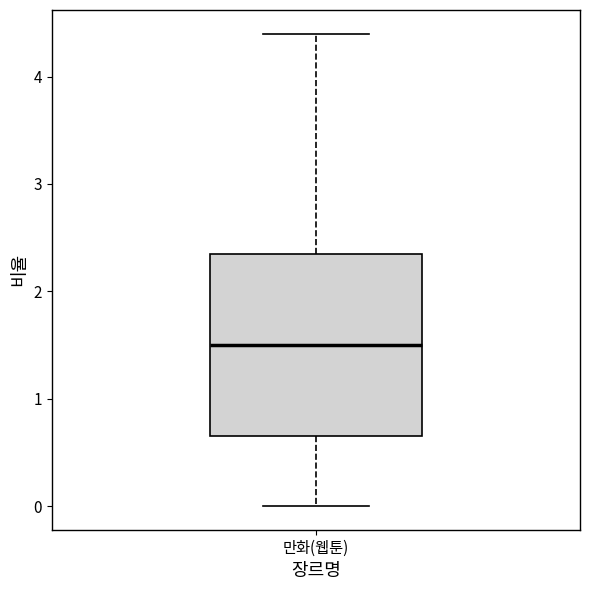

Read this box plot against the y-axis: the position of the median line, the range covered by the box, and the ends of both whiskers. The values are not printed on the chart, so give them approximately, as read against the axis.

median 1.5, box 0.7 to 2.4, whiskers 0.0 to 4.4